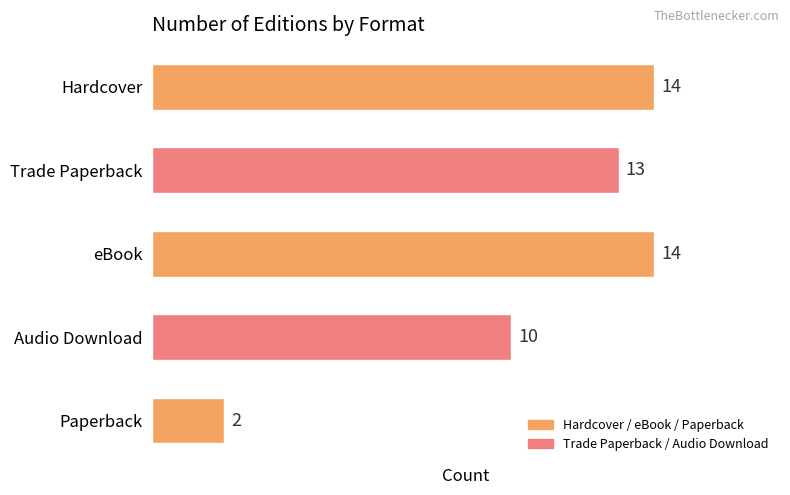

What is the value of the 4th bar from the left?

10